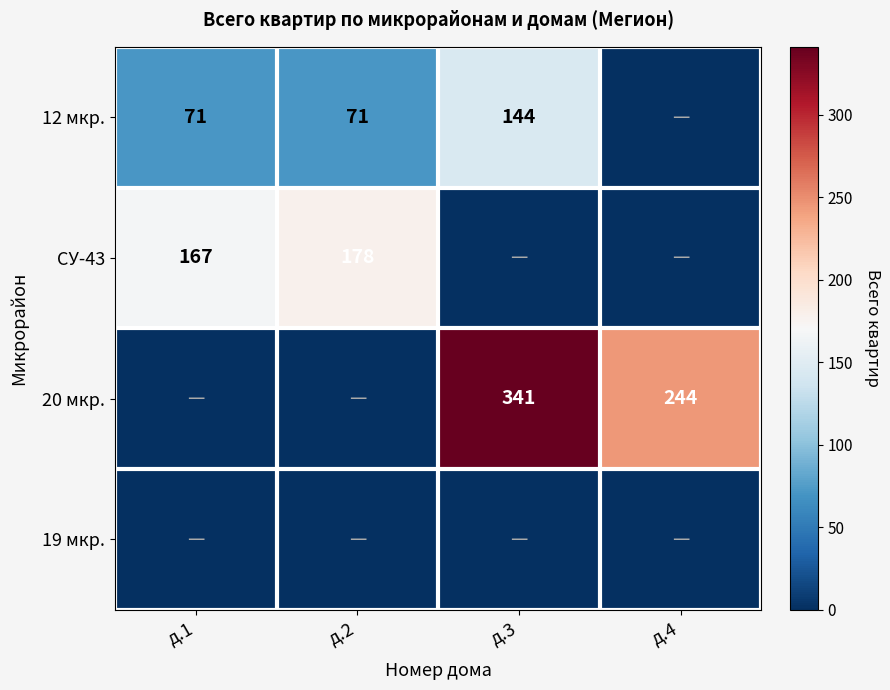

Is it true that 20 мкр. equals 244 at д.4?

True